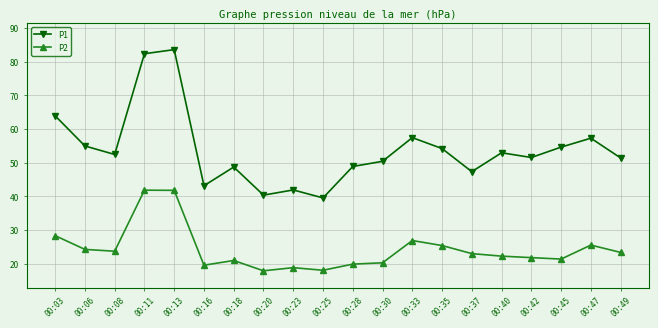

List the series in order of their overall mean, highest first.

P1, P2